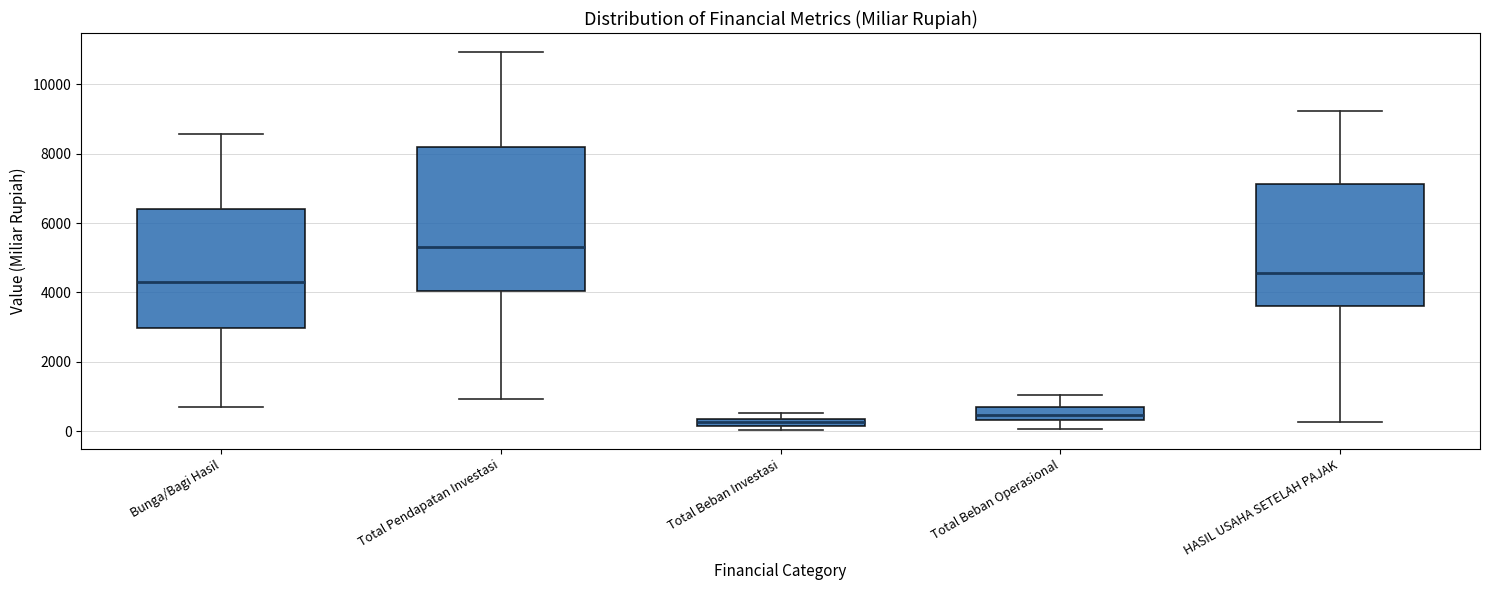

Where is the upper edge of the box for Total Beban Operasional on the y-axis? The values are not printed on the chart, so give them approximately, as read against the axis.

800